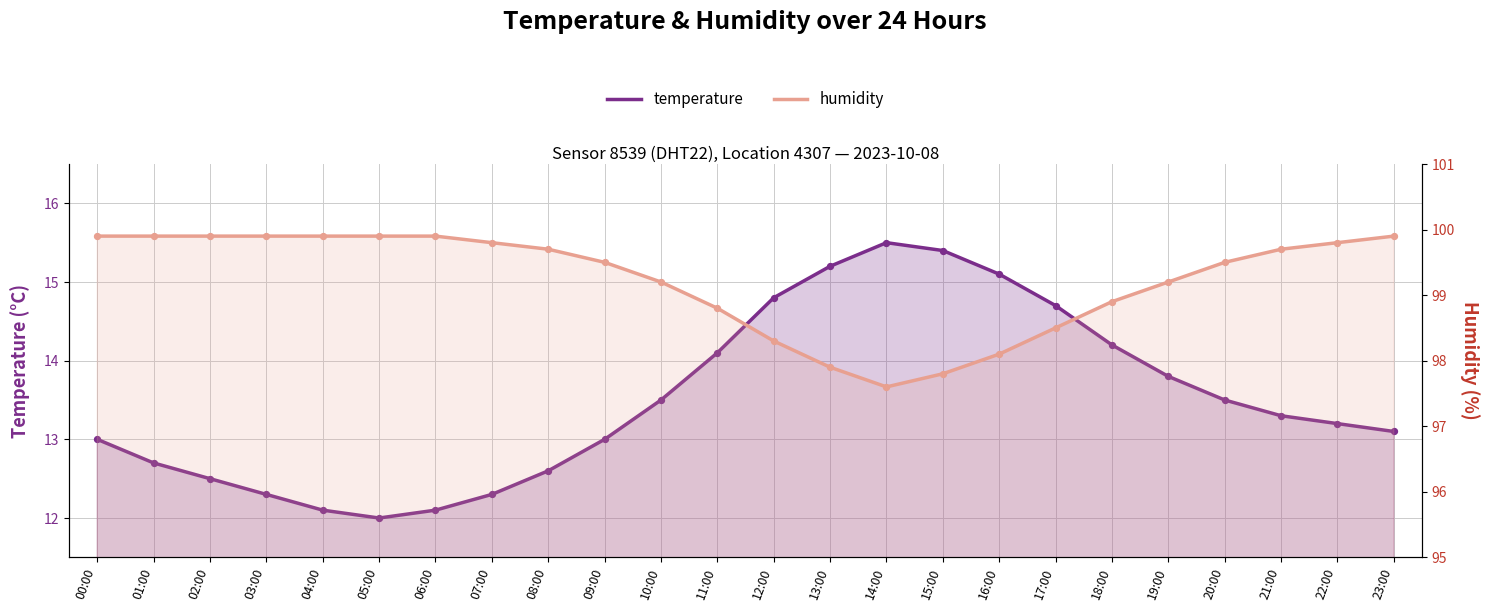

What is the total value across all series at 14:00?

113.1